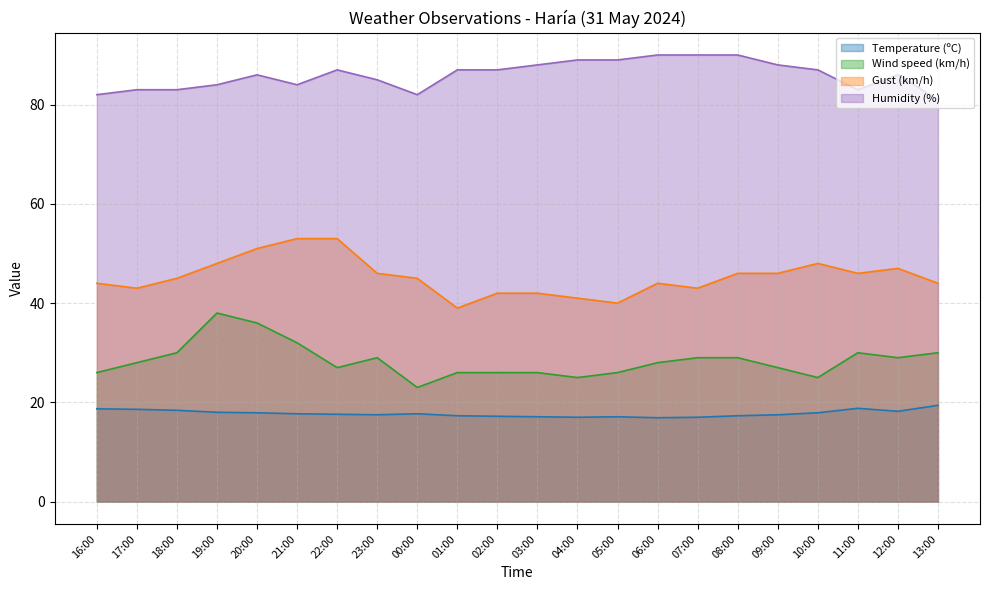

True or false: Wind speed (km/h) has a value of 20.9 at 18:00.

False